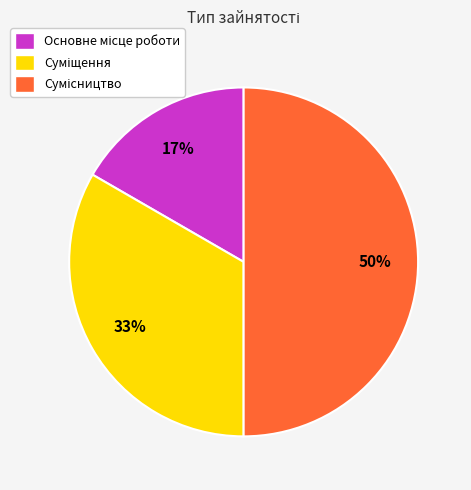

To the nearest percent, what is the difference between the largest and smallest slice percentages?

33%